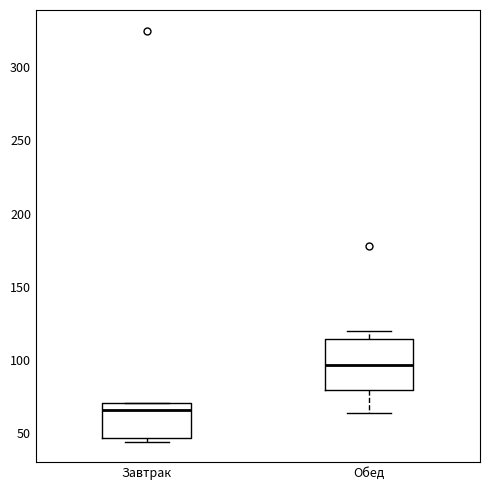

Where does the median line of the box for Обед sit on the y-axis? The values are not printed on the chart, so give them approximately, as read against the axis.

95